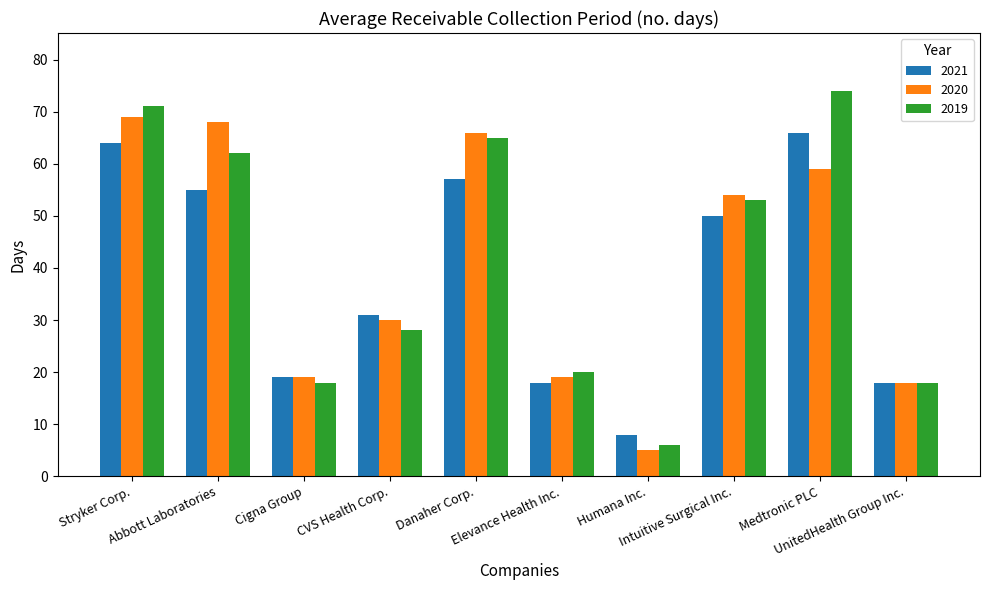

Which series has the widest spread of values?

2019